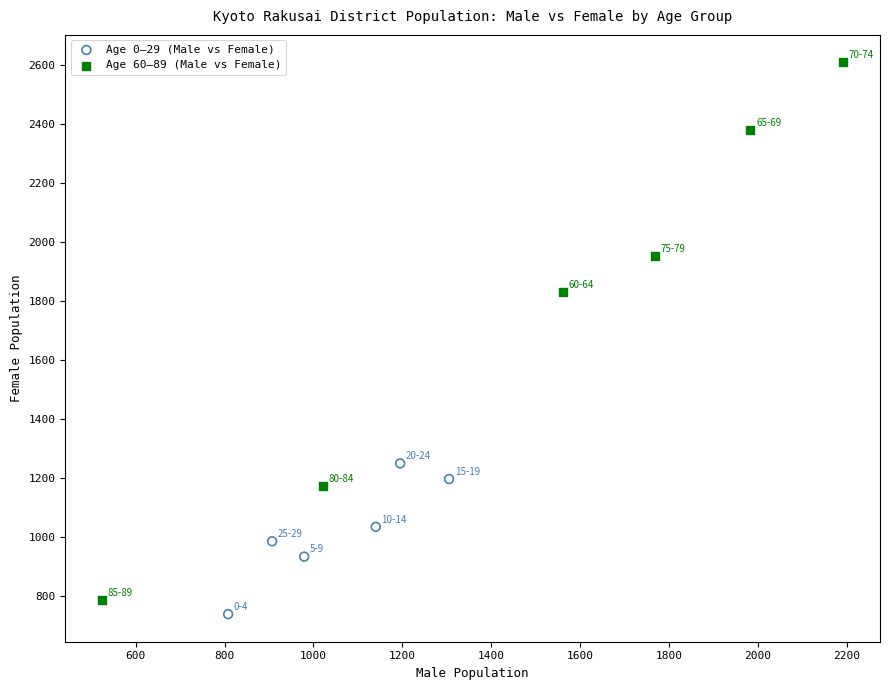

Which series reaches the minimum Y coordinate?

Age 0–29 (Male vs Female)